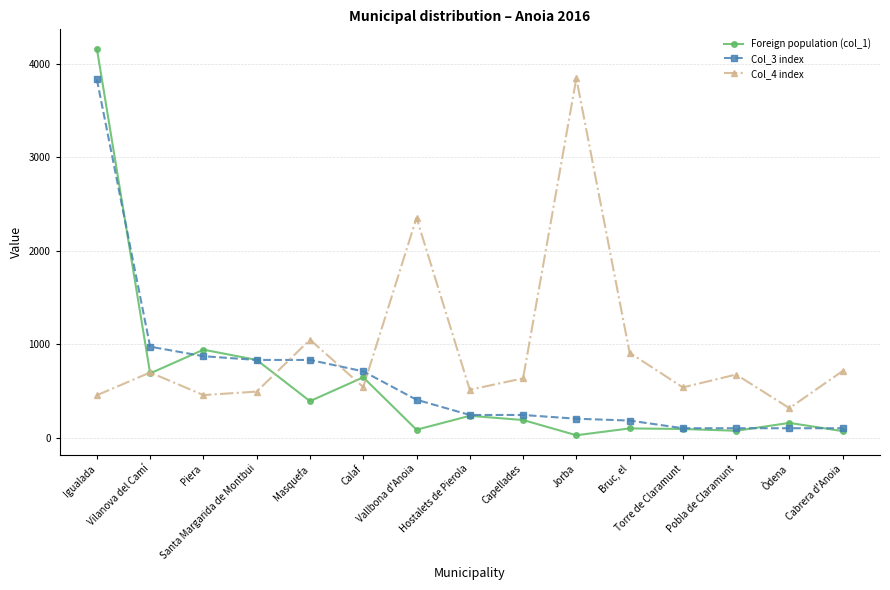

True or false: Foreign population (col_1) has more than 1 points higher than both neighbors.

True